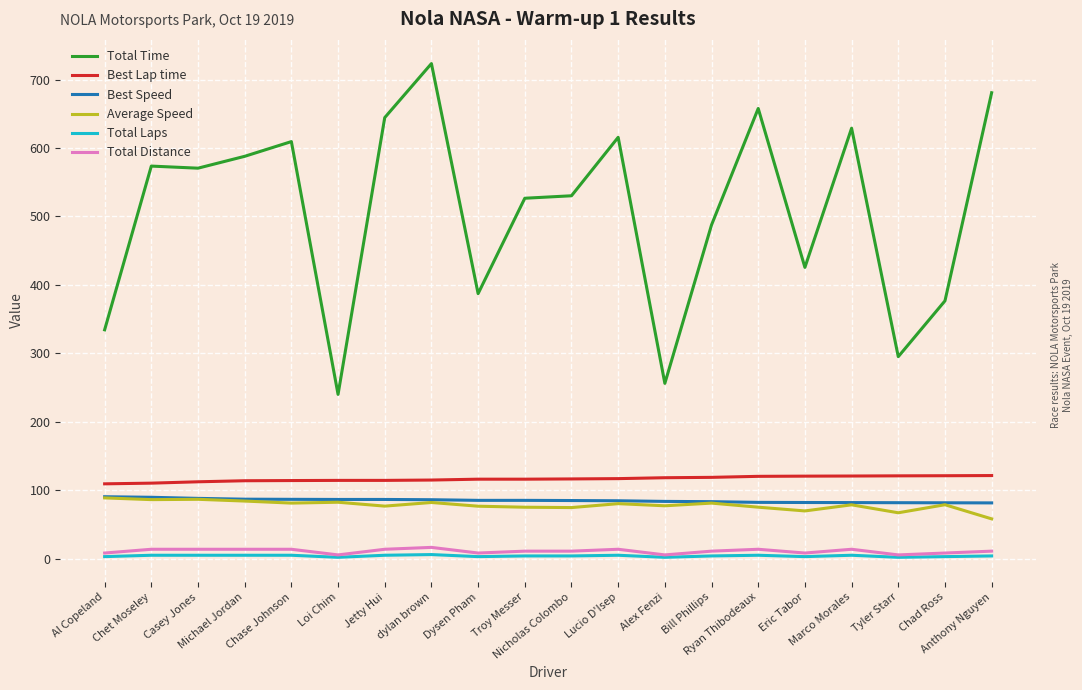

What is the total value across all series at Chet Moseley?

878.8